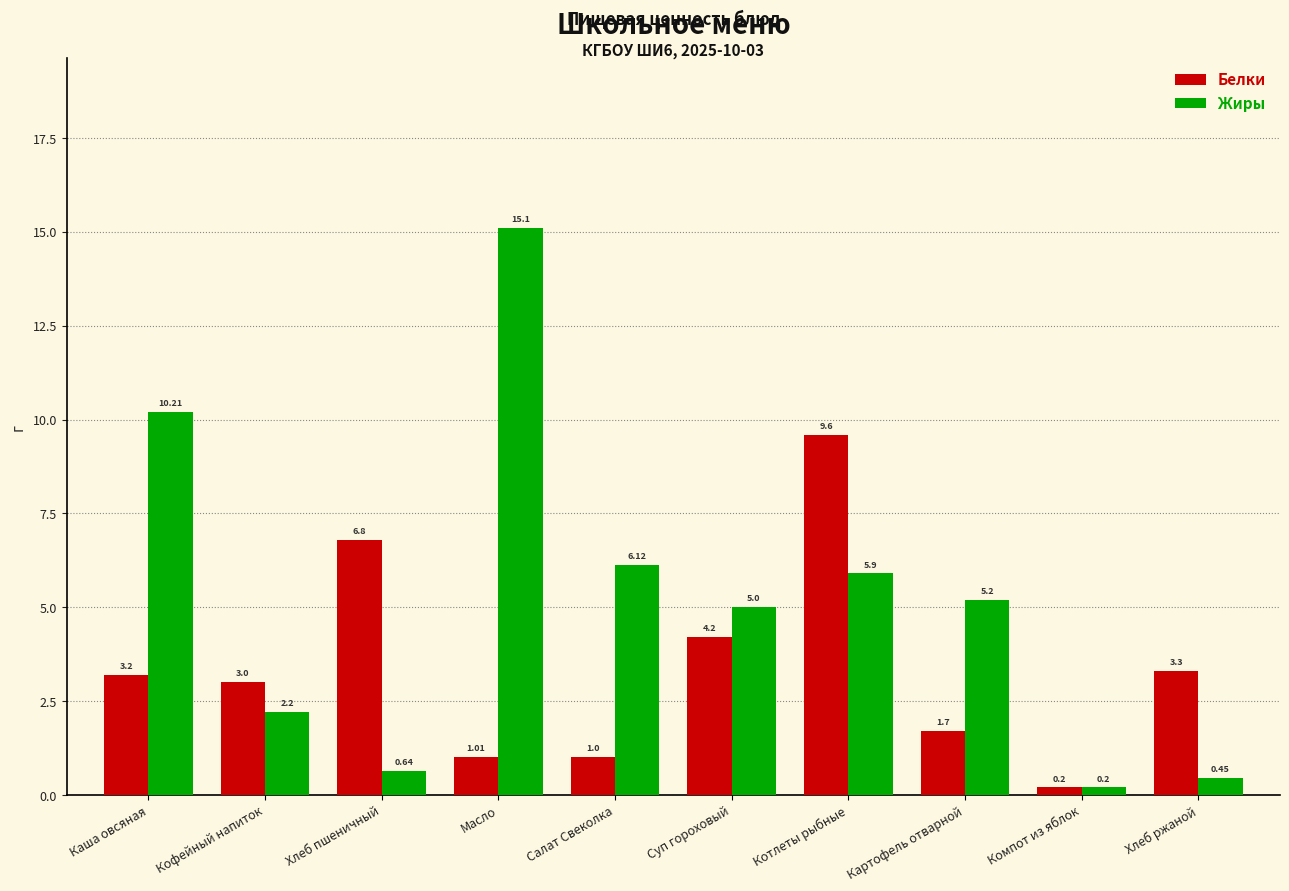

Is it true that Жиры equals 2.4 at Картофель отварной?

False